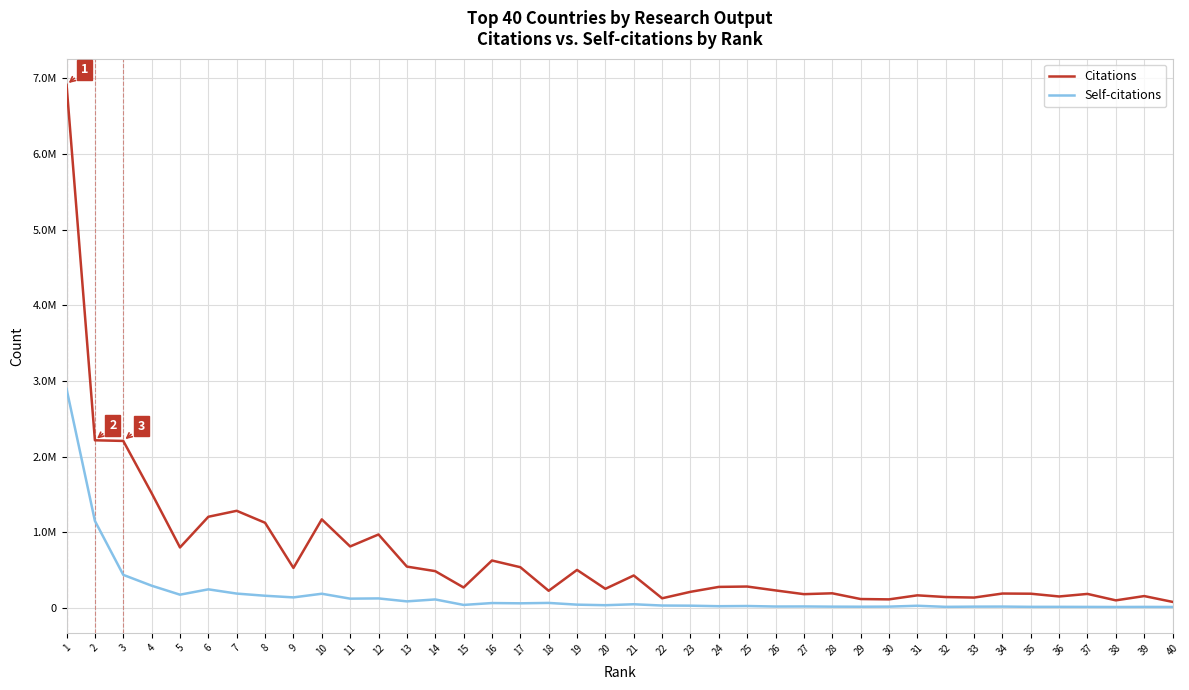

What is the sum of the Citations values at 19 and 7?

1785705